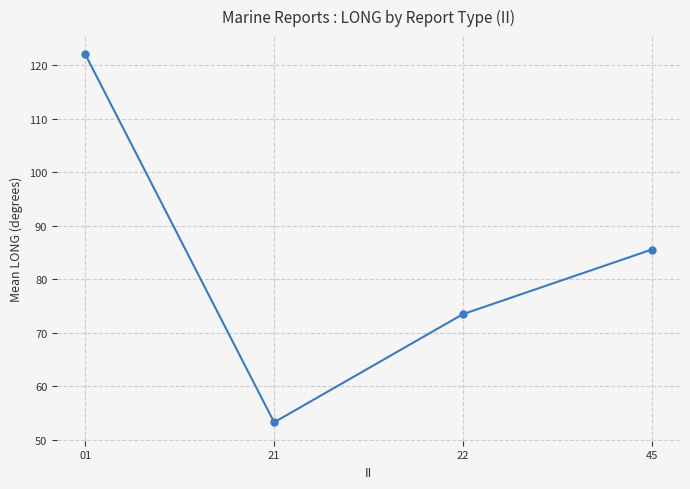

Where is the first local minimum?

21